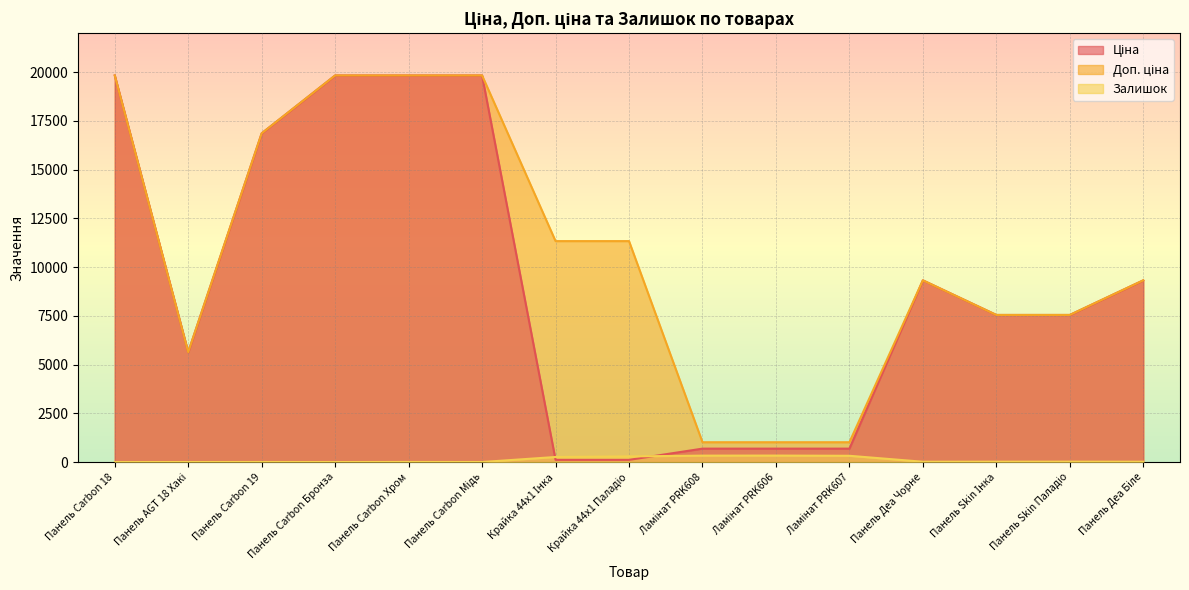

Reading left to right, transcribe all the data shown in this chart.

Ціна: 19831.1	5636.0	16863.2	19831.1	19831.1	19831.1	113.3	113.3	689.1	689.1	689.1	9321.4	7545.9	7545.9	9321.4
Доп. ціна: 19831.1	5636.0	16863.2	19831.1	19831.1	19831.1	11334.0	11334.0	1017.8	1017.8	1017.8	9321.4	7545.9	7545.9	9321.4
Залишок: 0.0	2.0	4.0	1.0	5.0	3.0	260.0	290.0	330.0	333.0	322.0	17.0	20.0	21.0	18.0